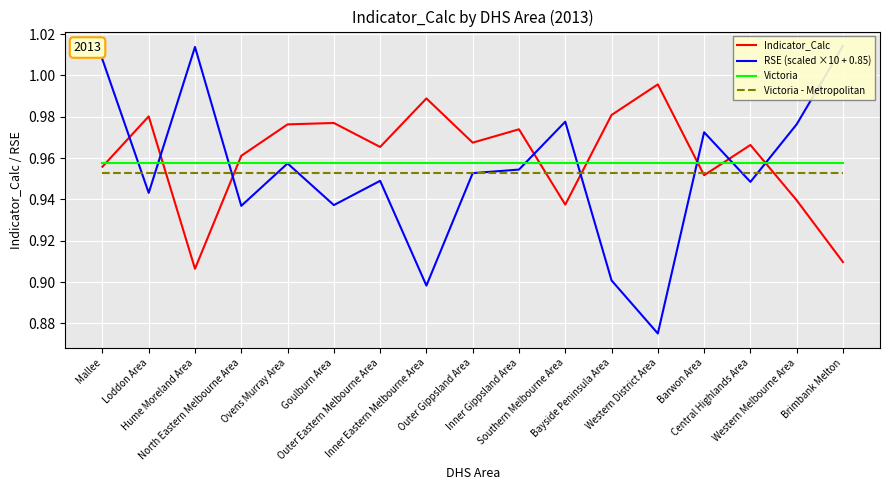

List the labels in order of Indicator_Calc value, smallest first.

Hume Moreland Area, Brimbank Melton, Southern Melbourne Area, Western Melbourne Area, Barwon Area, Mallee, North Eastern Melbourne Area, Outer Eastern Melbourne Area, Central Highlands Area, Outer Gippsland Area, Inner Gippsland Area, Ovens Murray Area, Goulburn Area, Loddon Area, Bayside Peninsula Area, Inner Eastern Melbourne Area, Western District Area